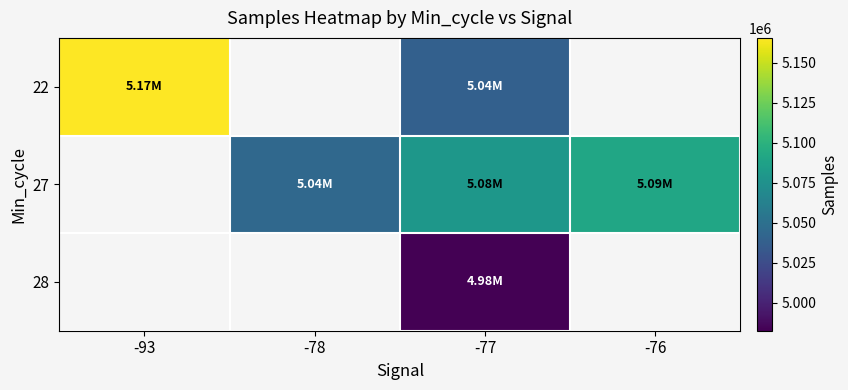

Which series changed the most between -78 and -77?

27